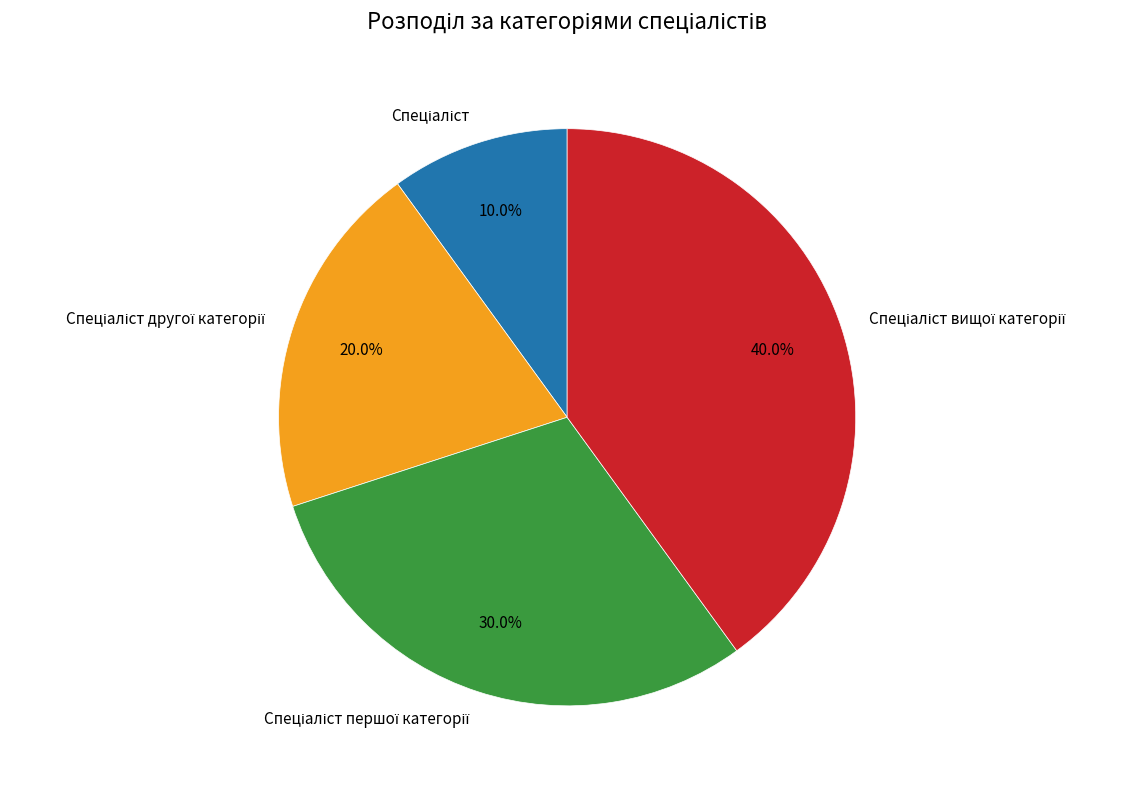

Is there a majority slice in this chart?

No